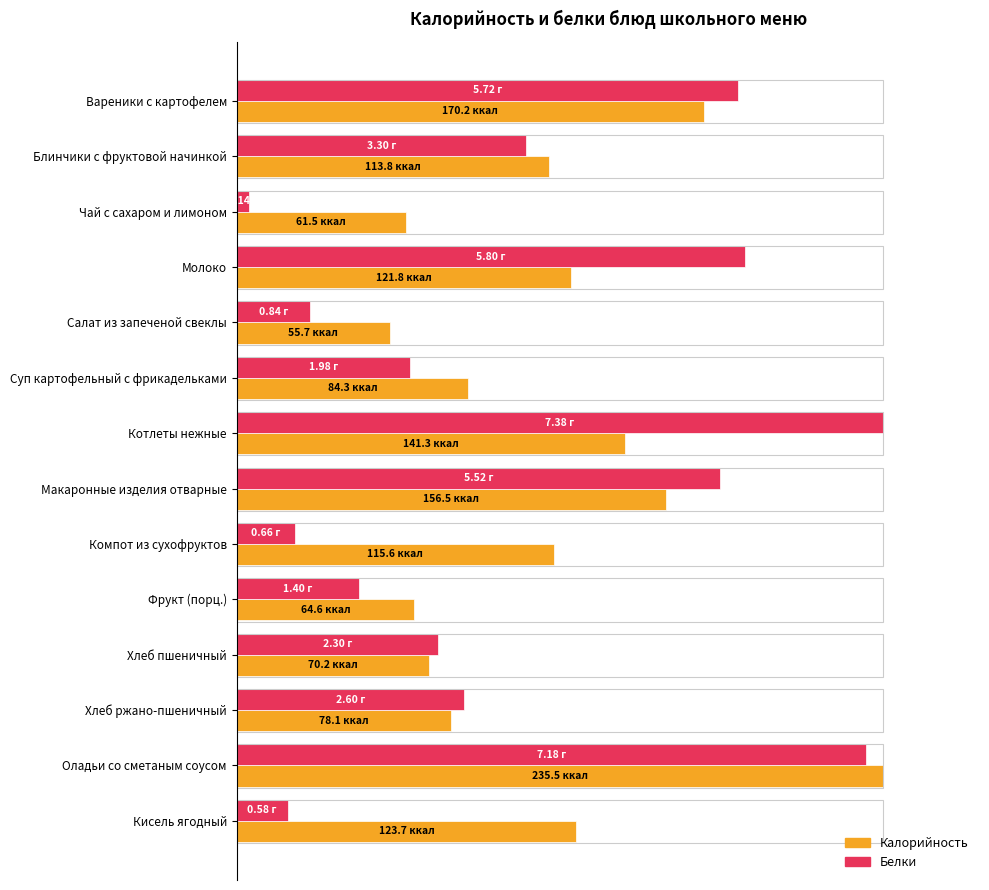

What are all the series names shown in the legend?

Калорийность, Белки